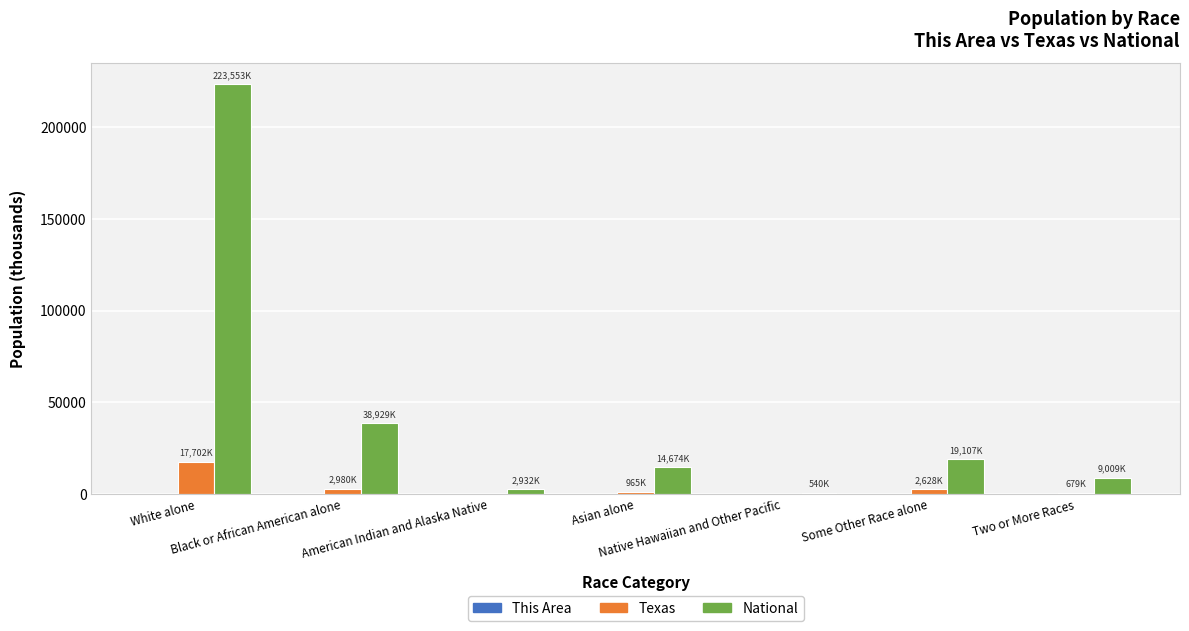

What is the highest value of the Texas series?

17701.6